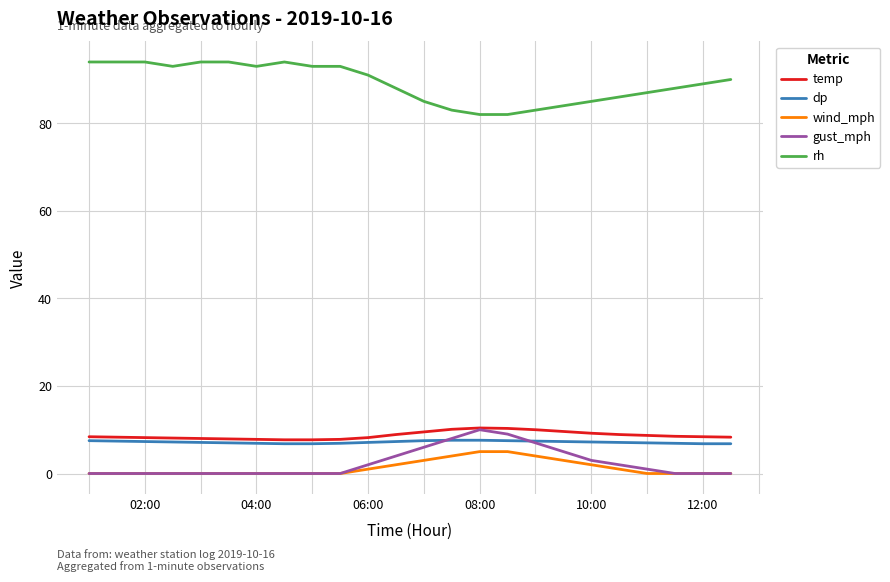

What is the maximum value shown in the chart?

94.0